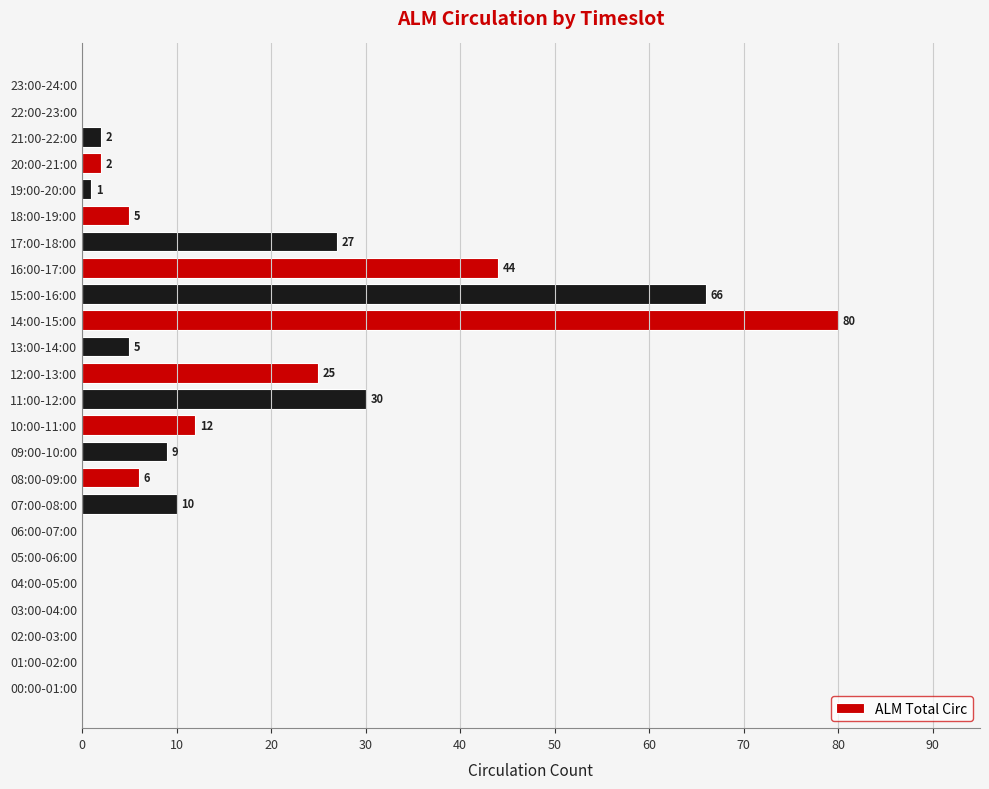

What is the sum of all values?

324